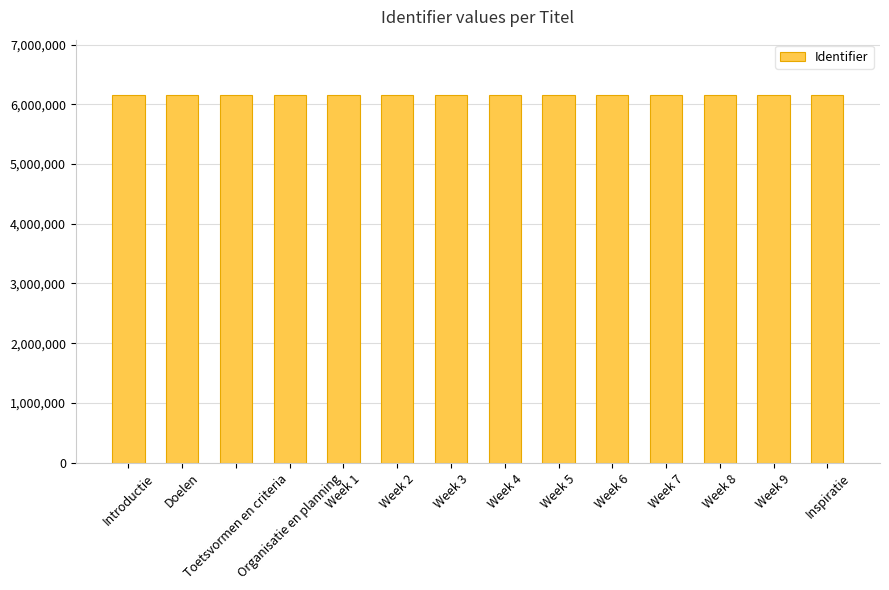

How many data points does each series have?

14